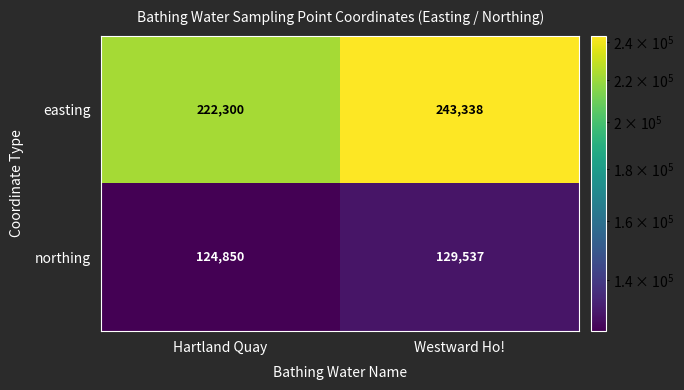

Read the easting value at Westward Ho!.

243338